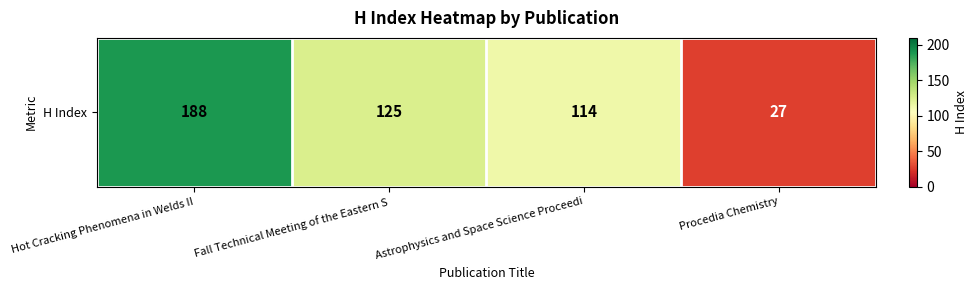

Which has a higher value, Hot Cracking Phenomena in Welds II or Procedia Chemistry?

Hot Cracking Phenomena in Welds II